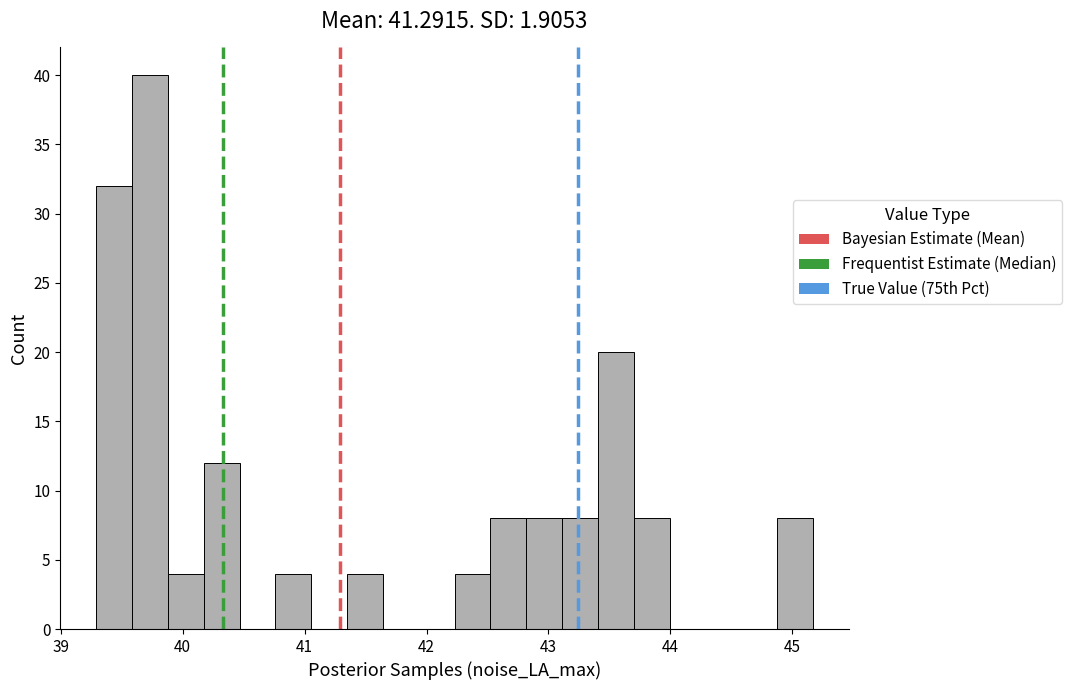

Around what value on the x-axis is the tallest bar? Give the approximate position of its centre, as read against the axis.

39.7